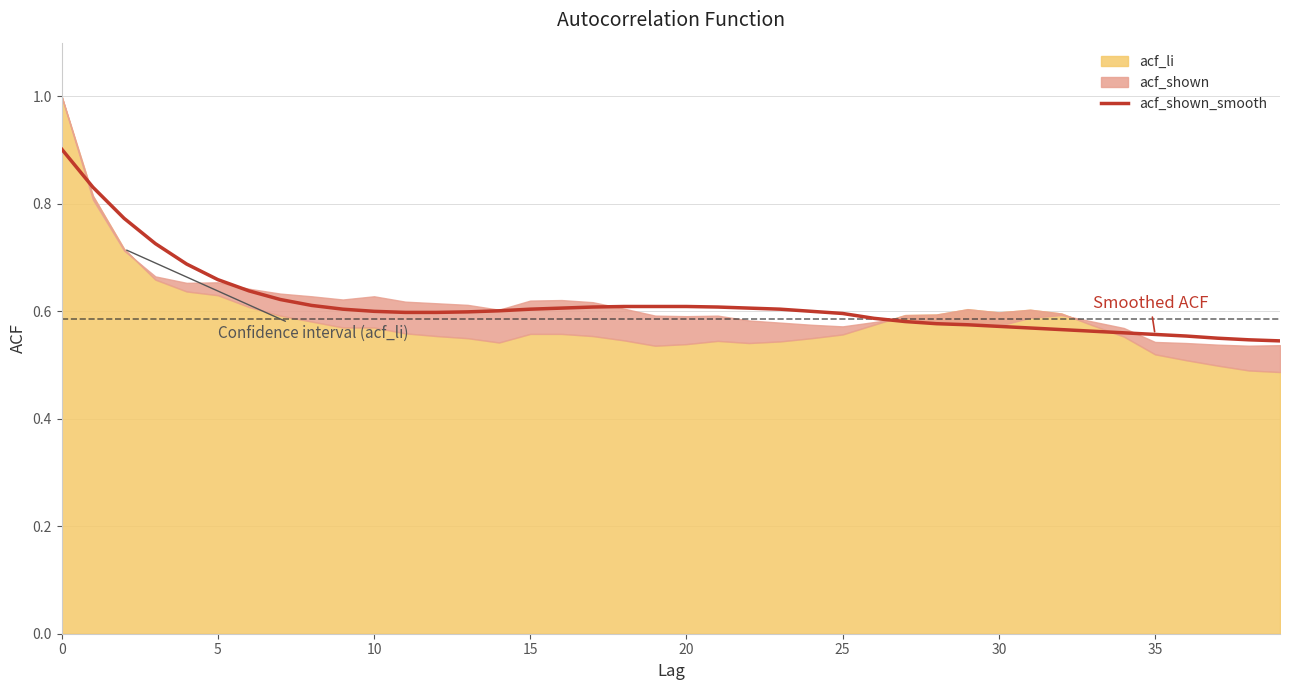

What is the label of the 26th point from the right?

14